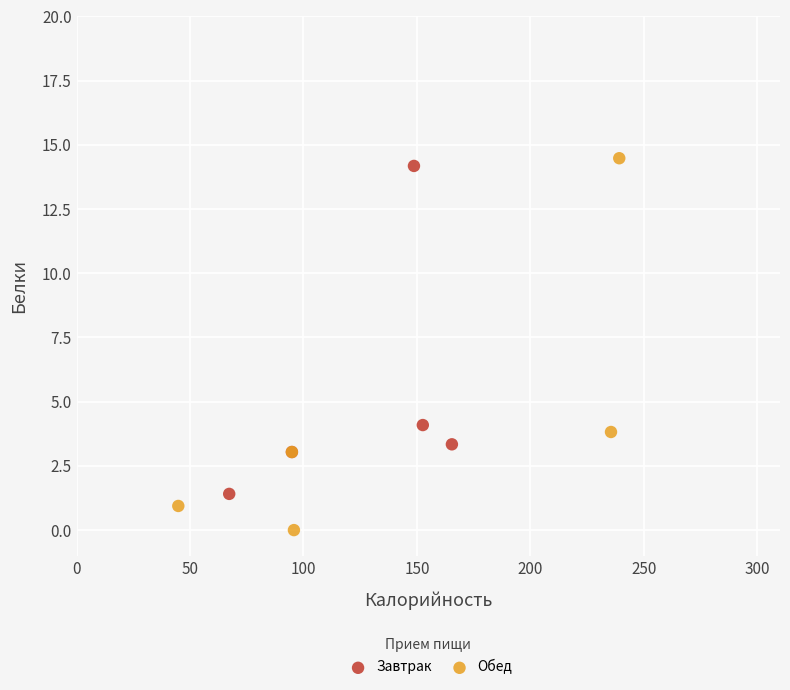

Which series reaches the minimum Y coordinate?

Обед